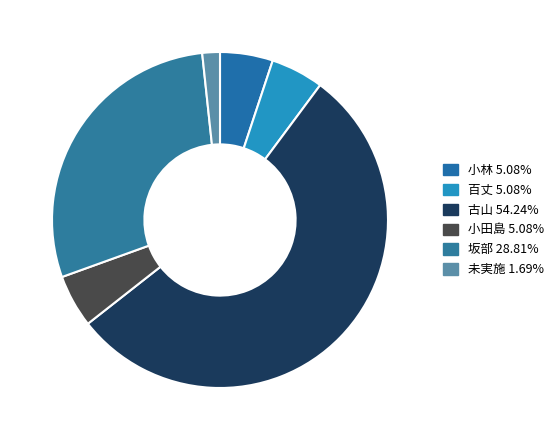

Between 坂部 and 古山, which is larger?

古山